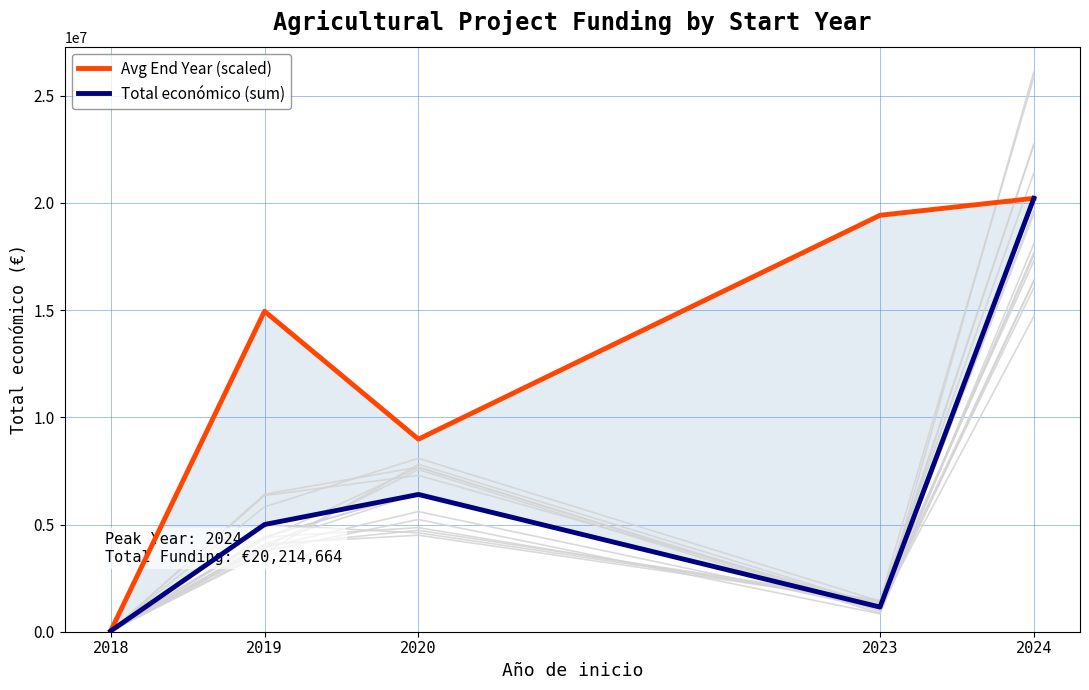

Read the Avg End Year (scaled) value at 2018.

32480.0